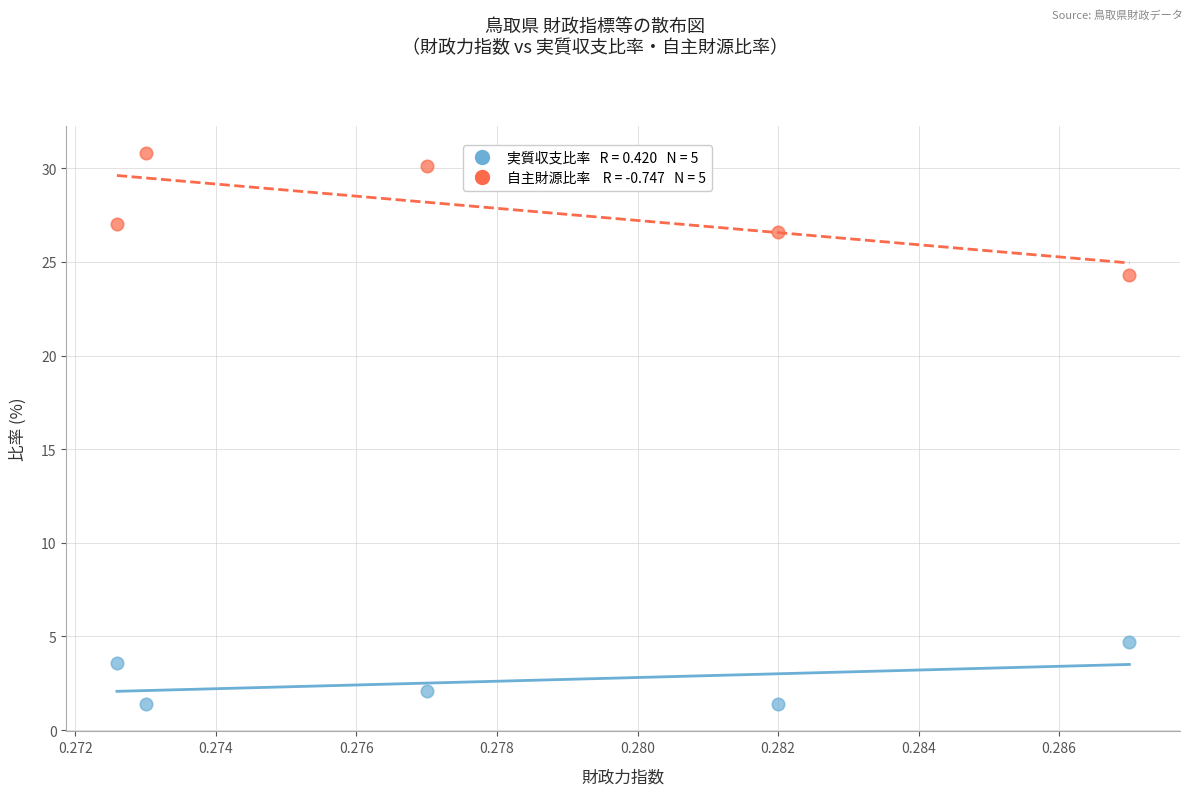

Across all data points, what is the average Y value?

15.2